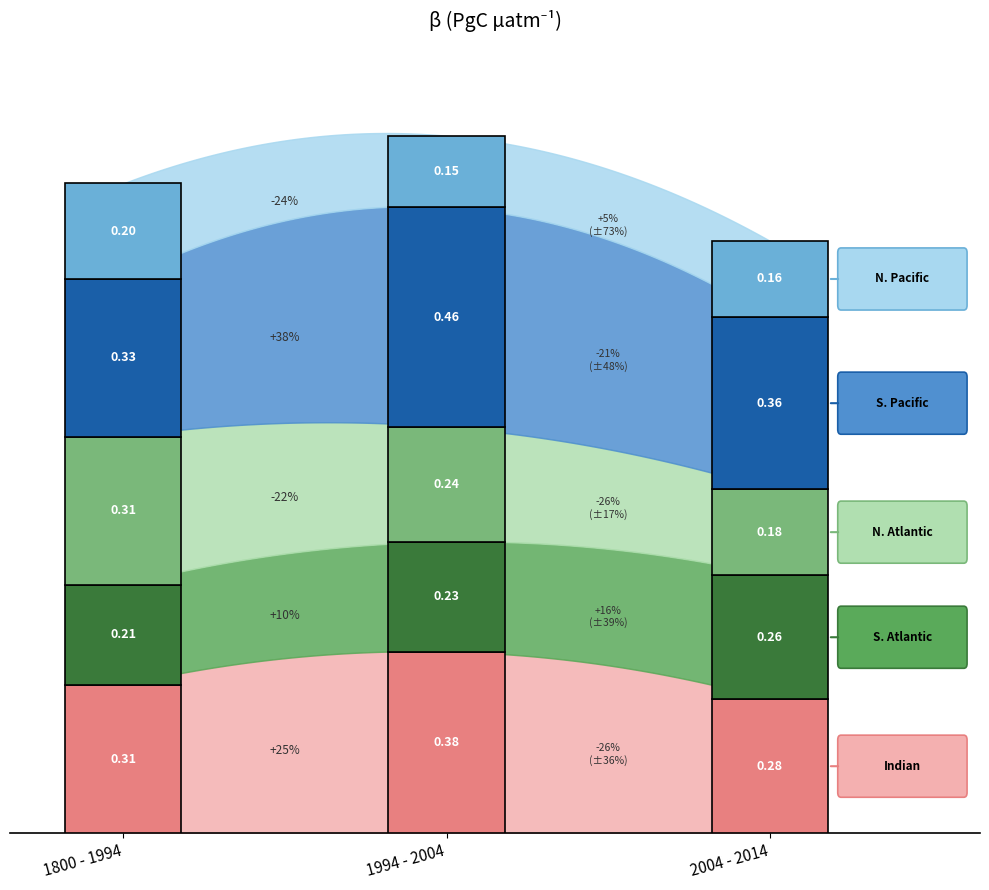

What is the sum of all N. Pacific values?

0.5